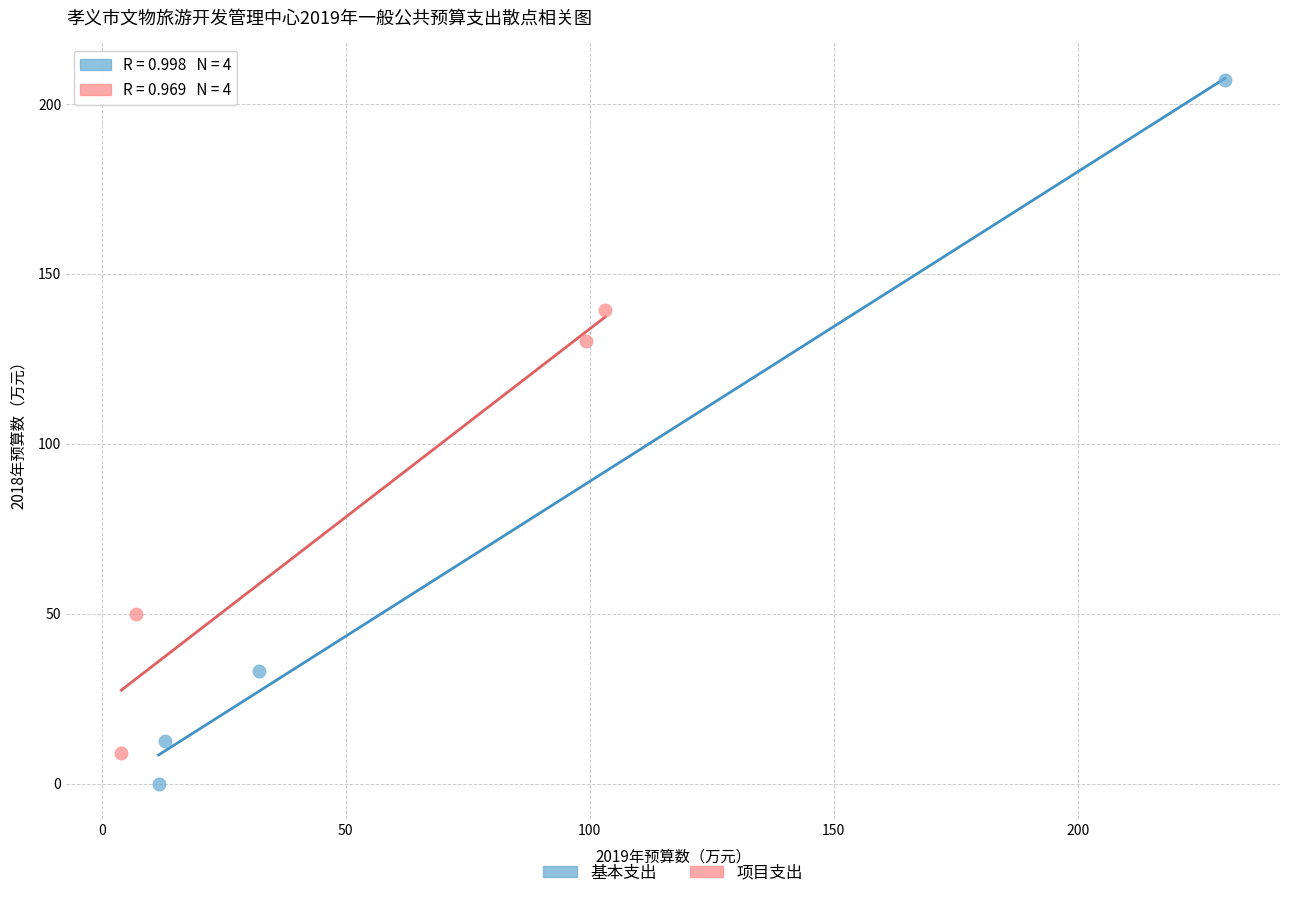

Which series has the largest Y range (max minus min)?

基本支出